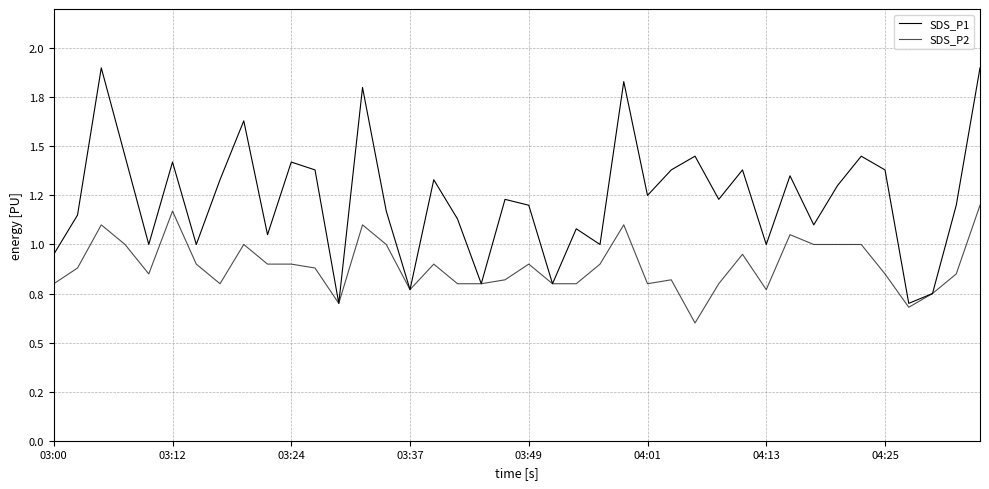

Does the chart display data point markers on the line(s)?

No